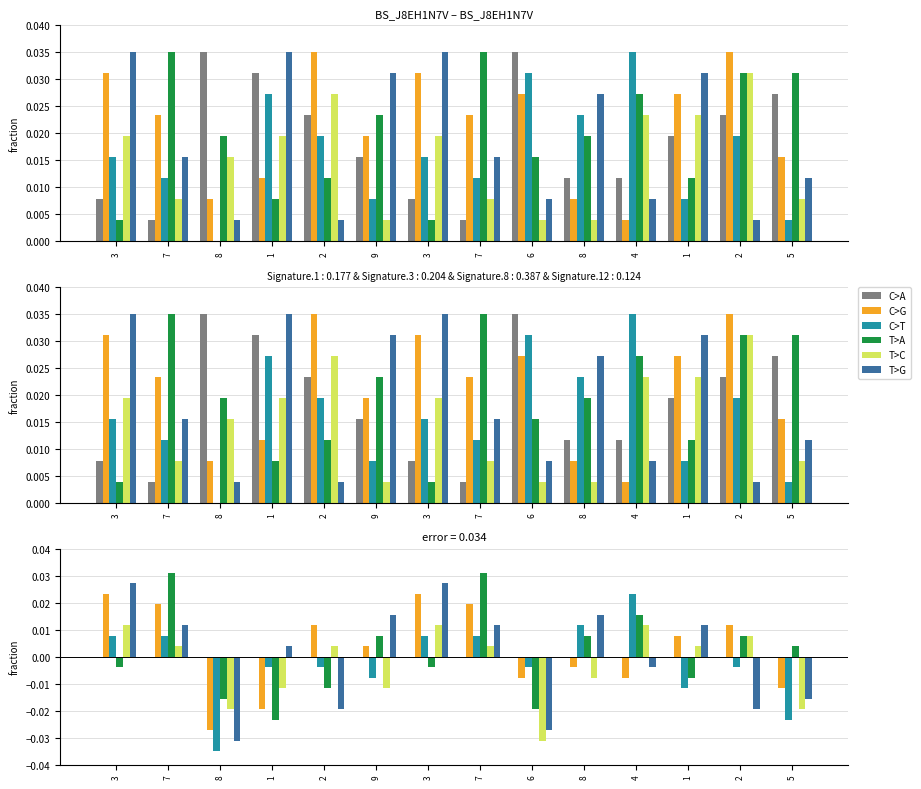

How many distinct data groups are displayed?

6